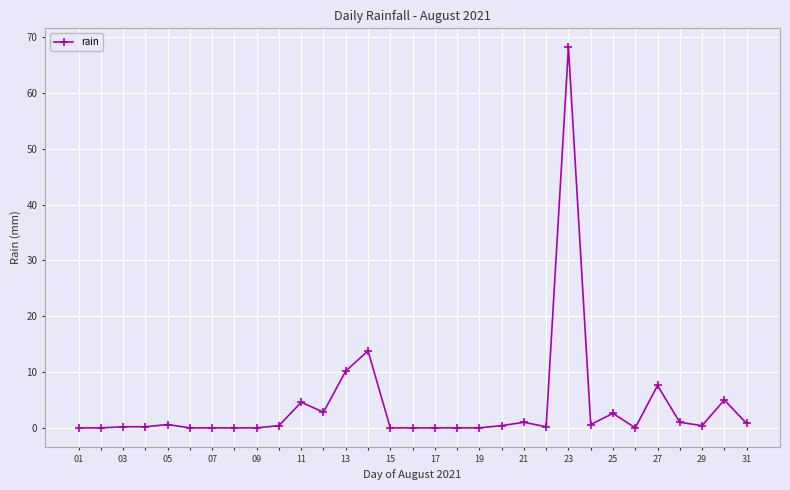

What is the value of the 30th point from the left?

5.0